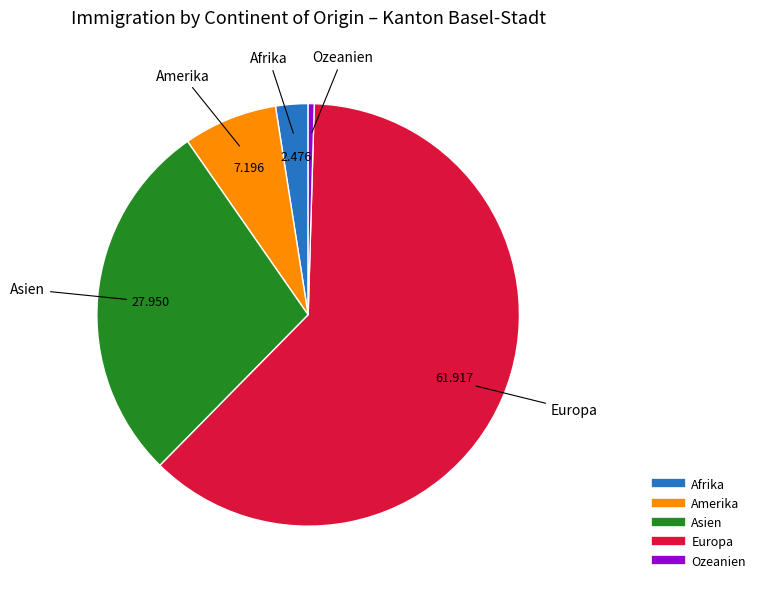

Rank the categories by value from highest to lowest.

Europa, Asien, Amerika, Afrika, Ozeanien